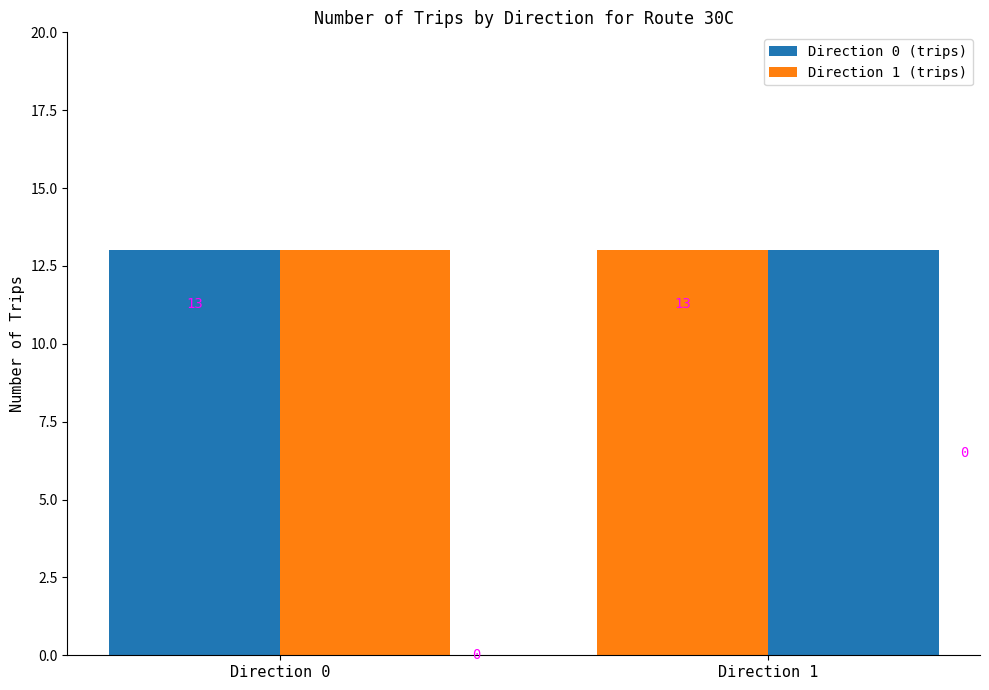

At which category is the sum across all series the highest?

Direction 0